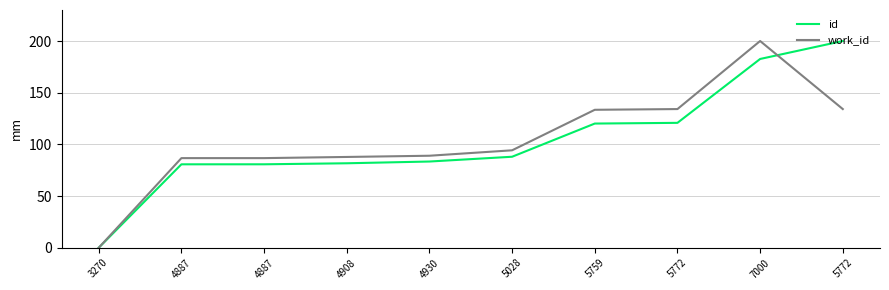

What are all the series names shown in the legend?

id, work_id